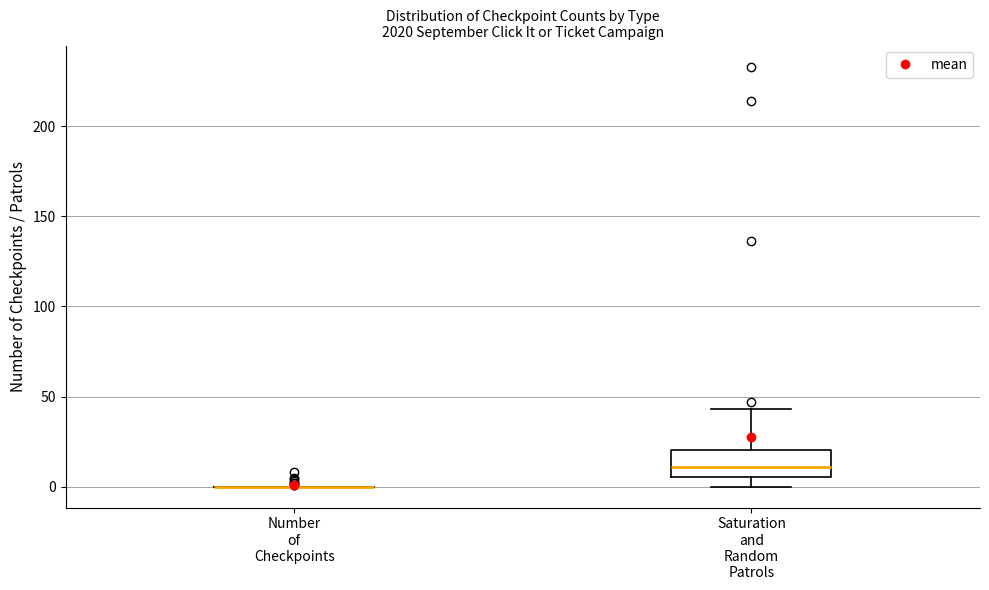

Reading left to right, read every box against the y-axis: the position of its median line, the range the box covers, and the ends of its whiskers. The values are not printed on the chart, so give them approximately, as read against the axis.

Number of Checkpoints: box collapsed to a line at 0, whiskers 0 to 0
Saturation and Random Patrols: median 10, box 5 to 20, whiskers 0 to 45